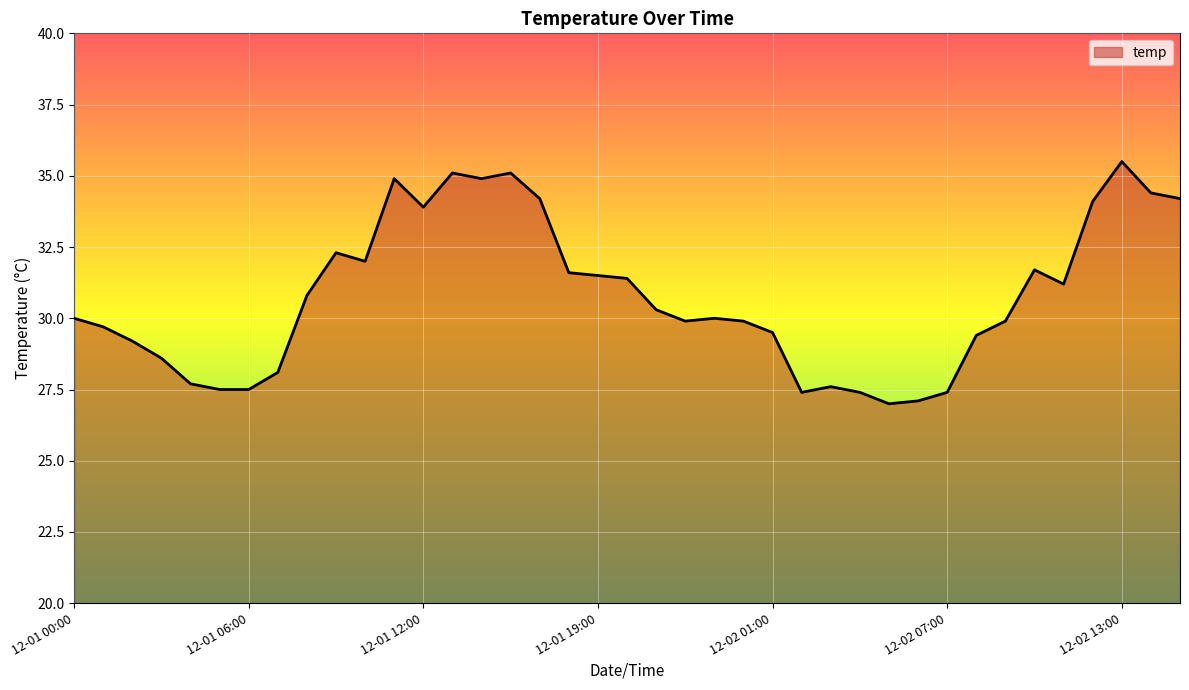

What is the difference between the maximum and minimum values?

8.5